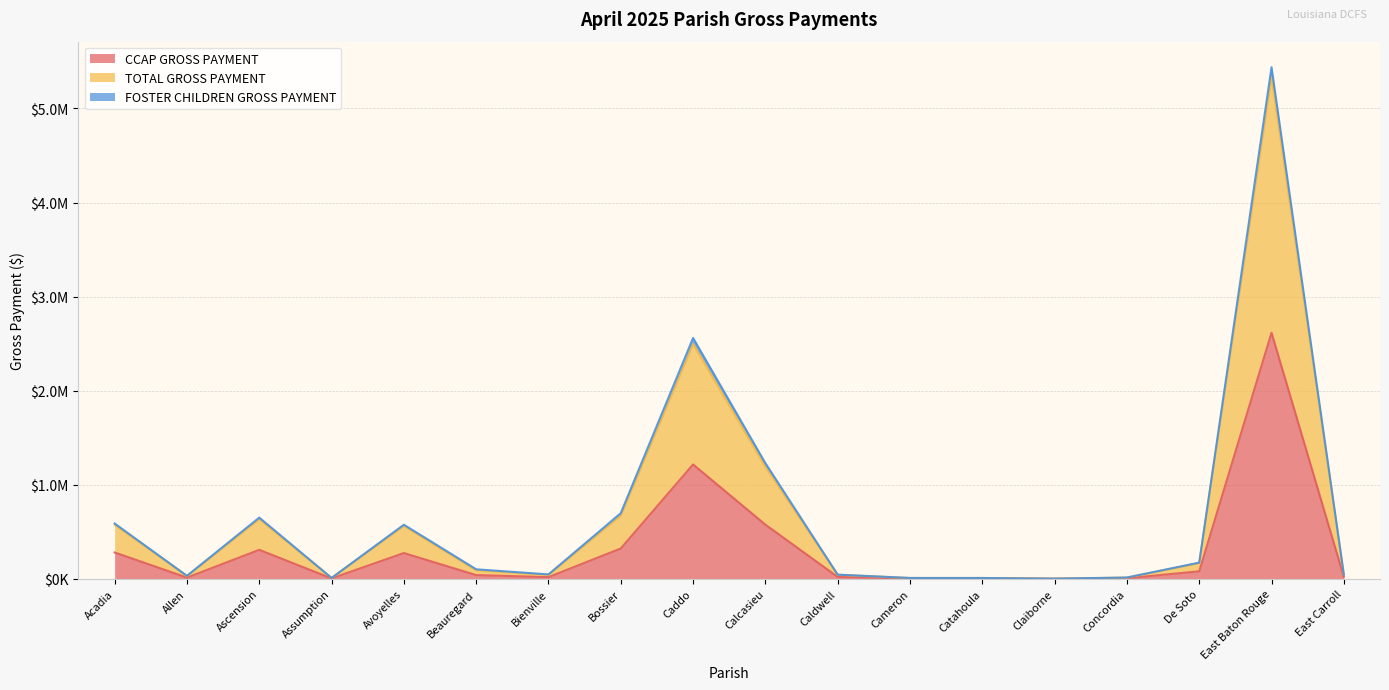

Which series has the largest range (max minus min)?

TOTAL GROSS PAYMENT